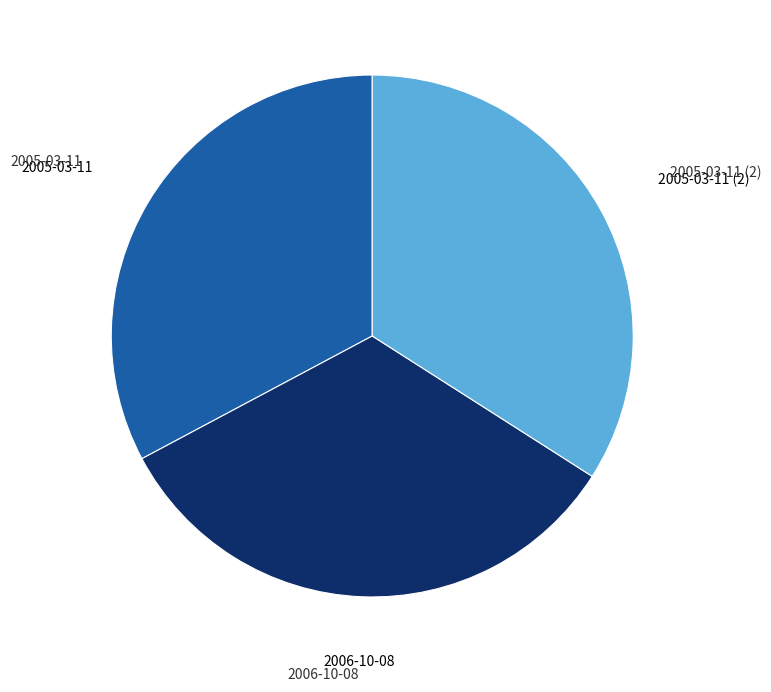

Is there any slice that represents more than half of the pie?

No